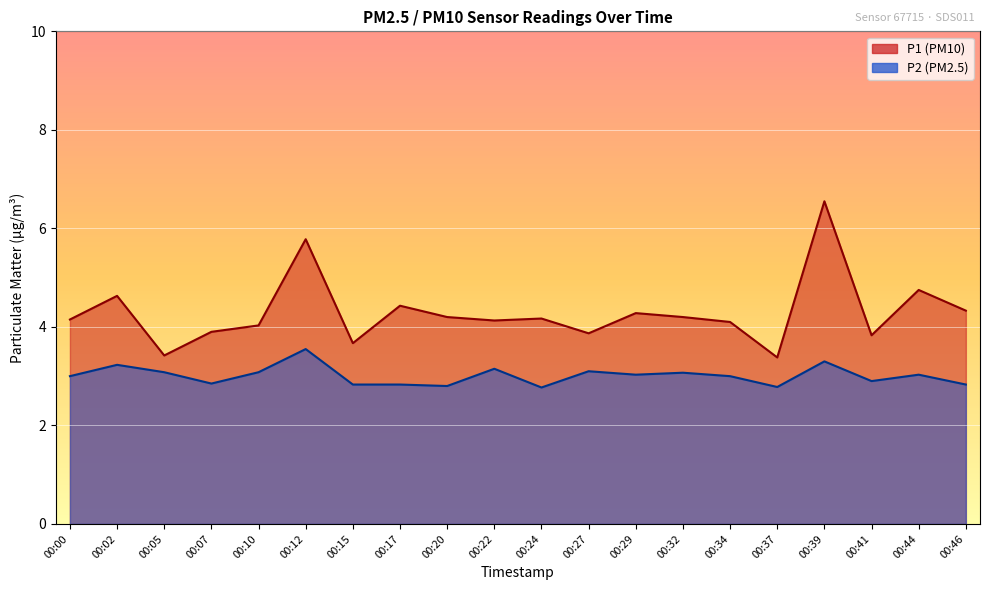

In P2, how many points are higher than both neighbors (excluding endpoints)?

7